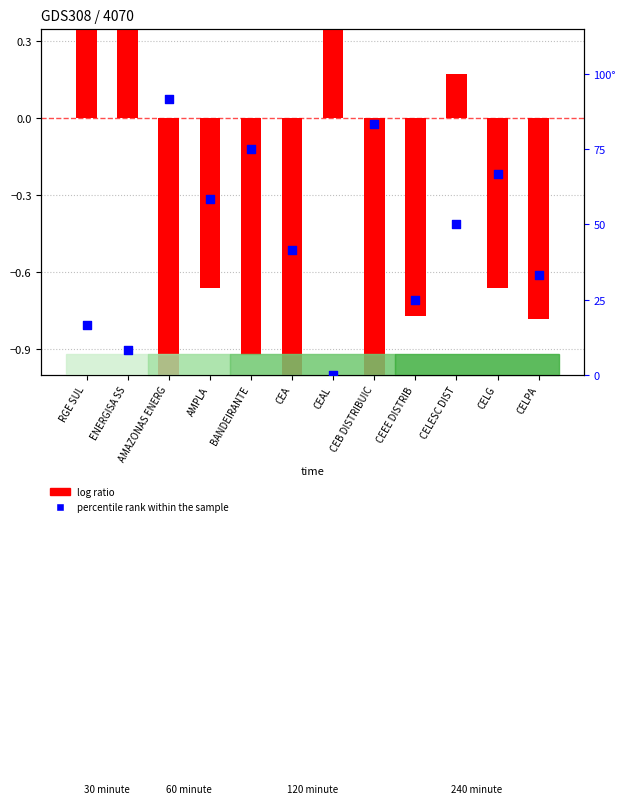

Is the value of log ratio at CELPA greater than the value of percentile rank within the sample at BANDEIRANTE?

No